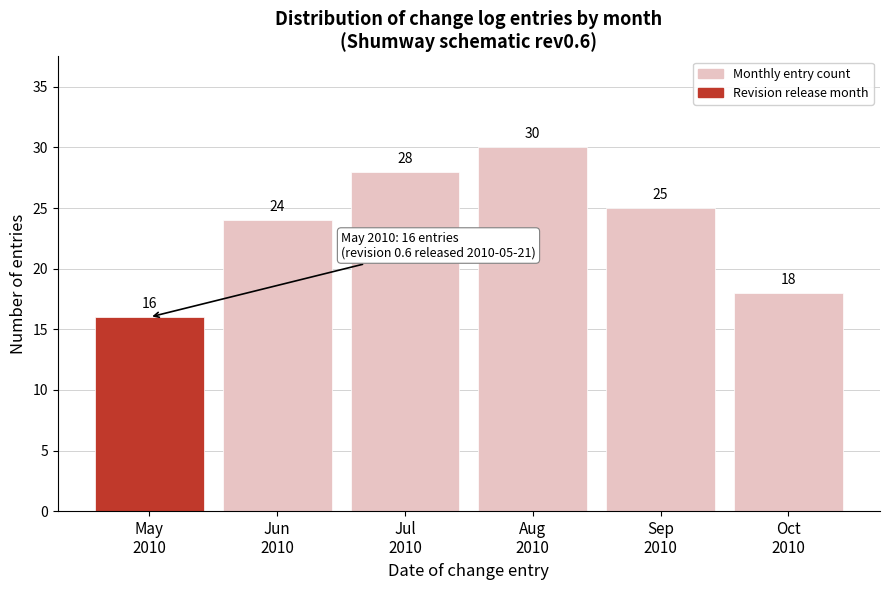

Reading left to right, what are all the values shown in this chart?

16	24	28	30	25	18